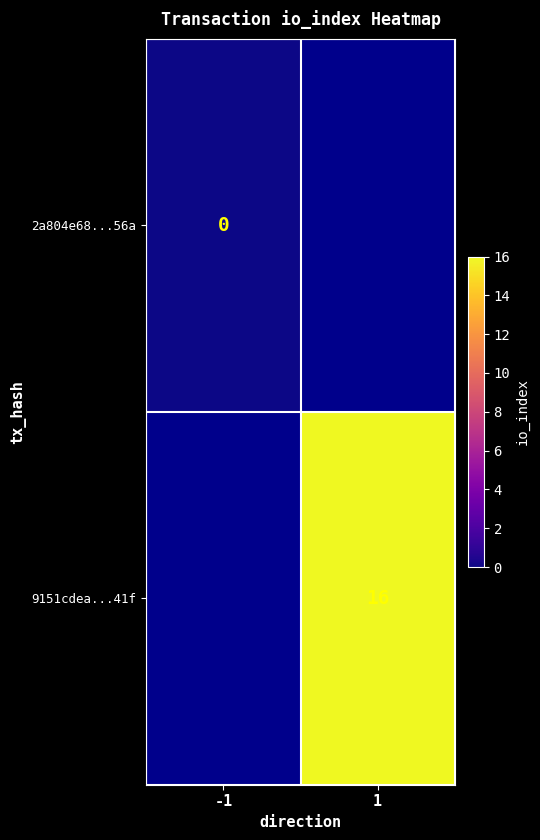

Is it true that 9151cdea...41f equals 27 at 1?

False